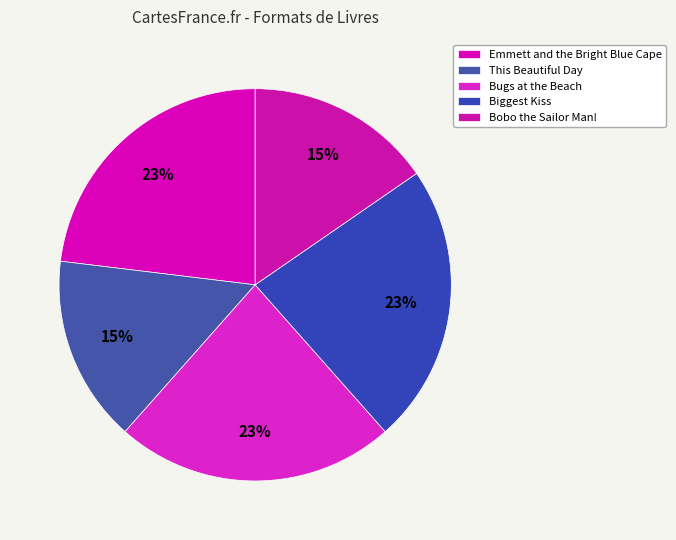

What percentage is the Bugs at the Beach slice, to the nearest percent?

23%